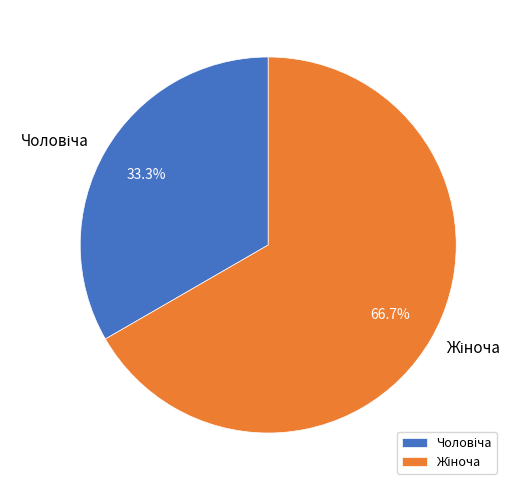

How many slices are in this pie chart?

2